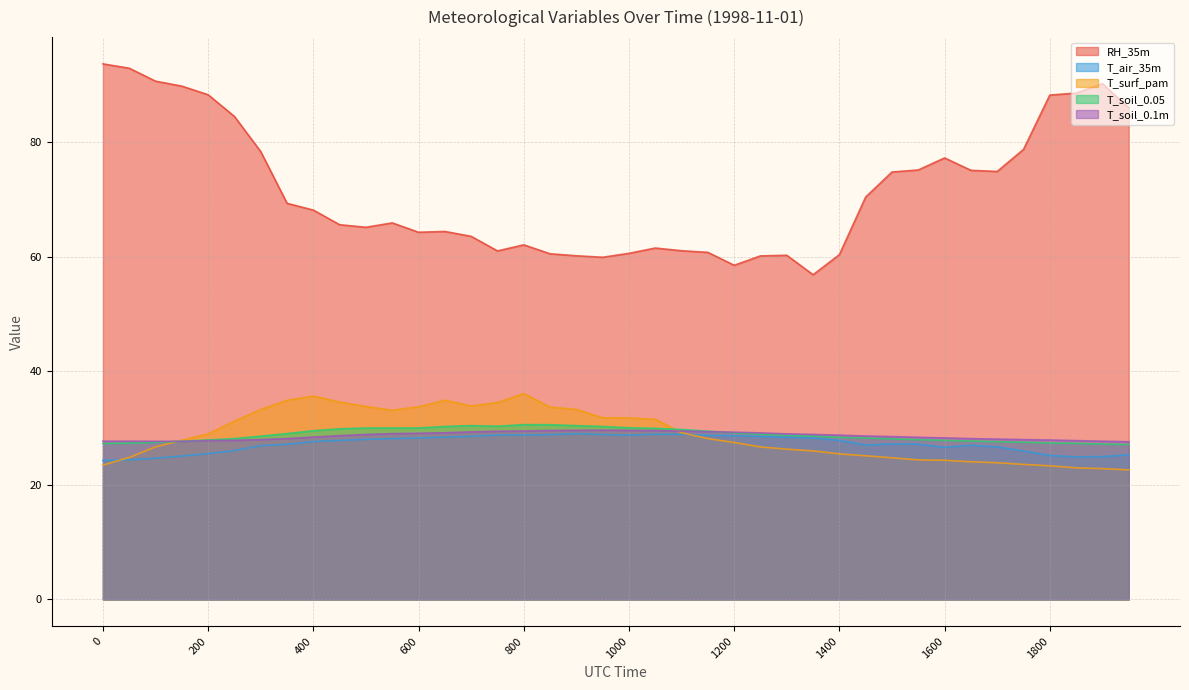

The value of T_soil_0.1m at 1200 is 29.3. True or false?

True